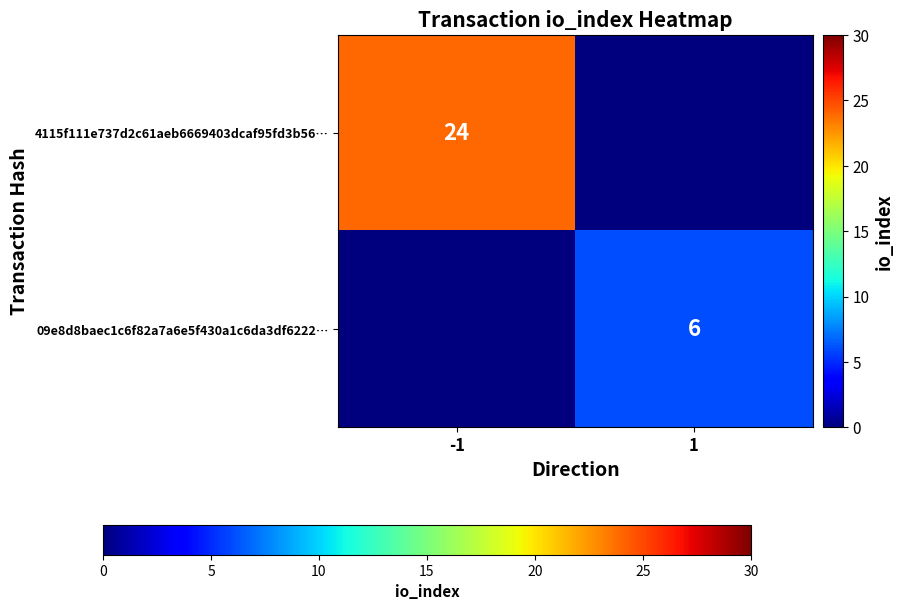

The value of 4115f111e737d2c61aeb6669403dcaf95fd3b56… at -1 is 24. True or false?

True